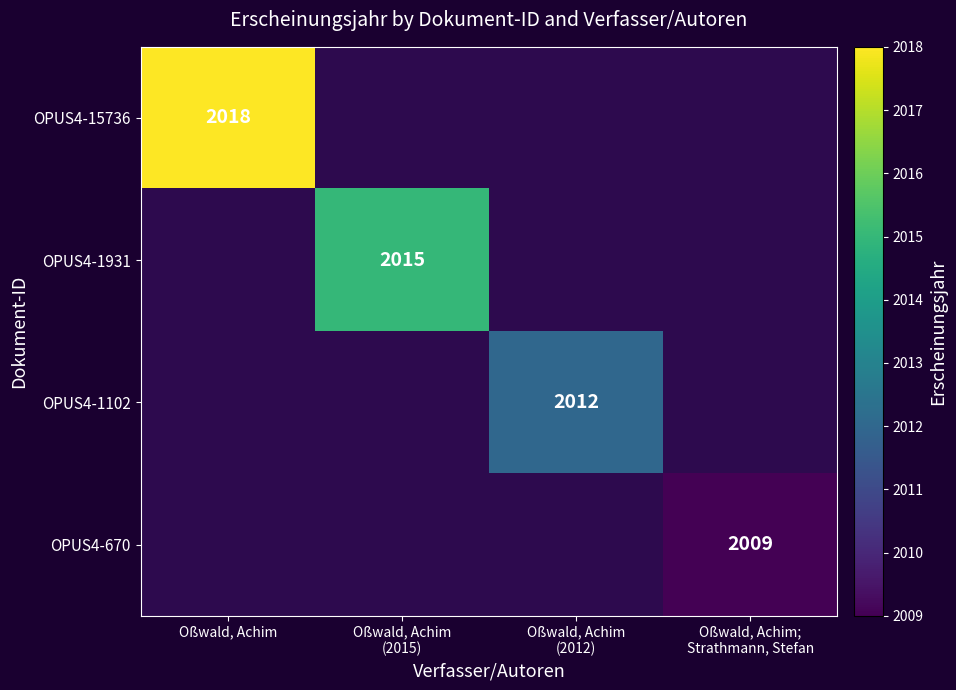

Is the value of OPUS4-670 at Oßwald, Achim greater than the value of OPUS4-1102 at Oßwald, Achim?

No